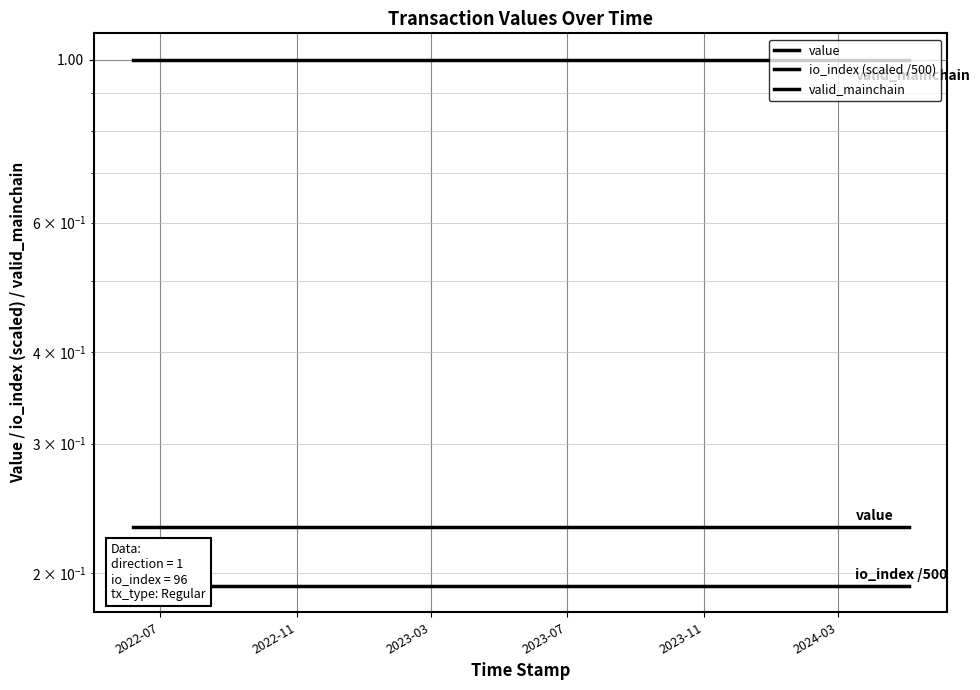

What is the value of the io_index (scaled /500) point at the 19th from the left?

0.2